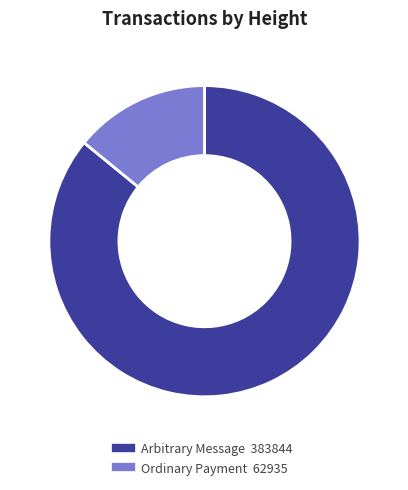

Is there any slice that represents more than half of the pie?

Yes